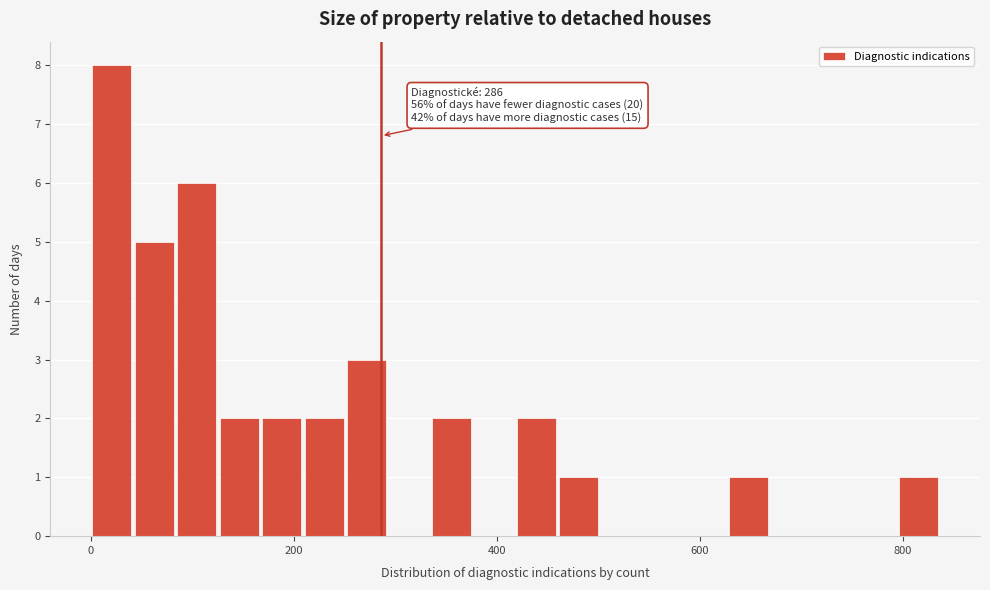

Around what value on the x-axis is the tallest bar? Give the approximate position of its centre, as read against the axis.

20